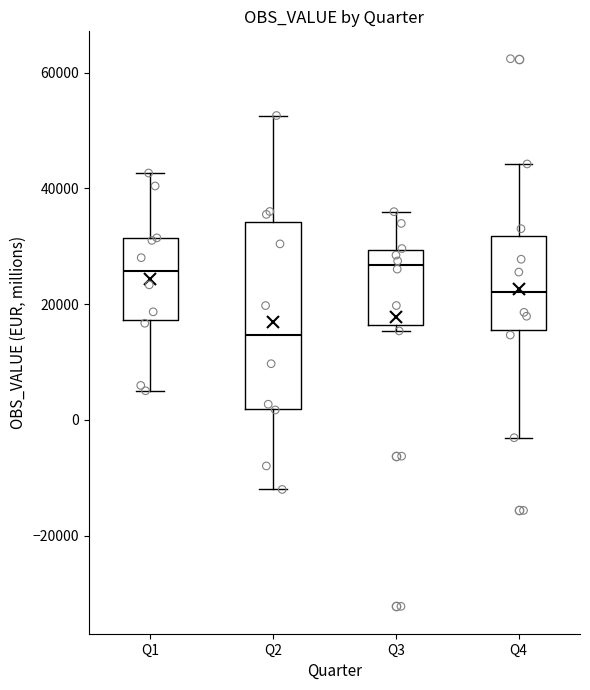

Comparing the boxes themselves (not the whiskers), which one is the tallest?

Q2